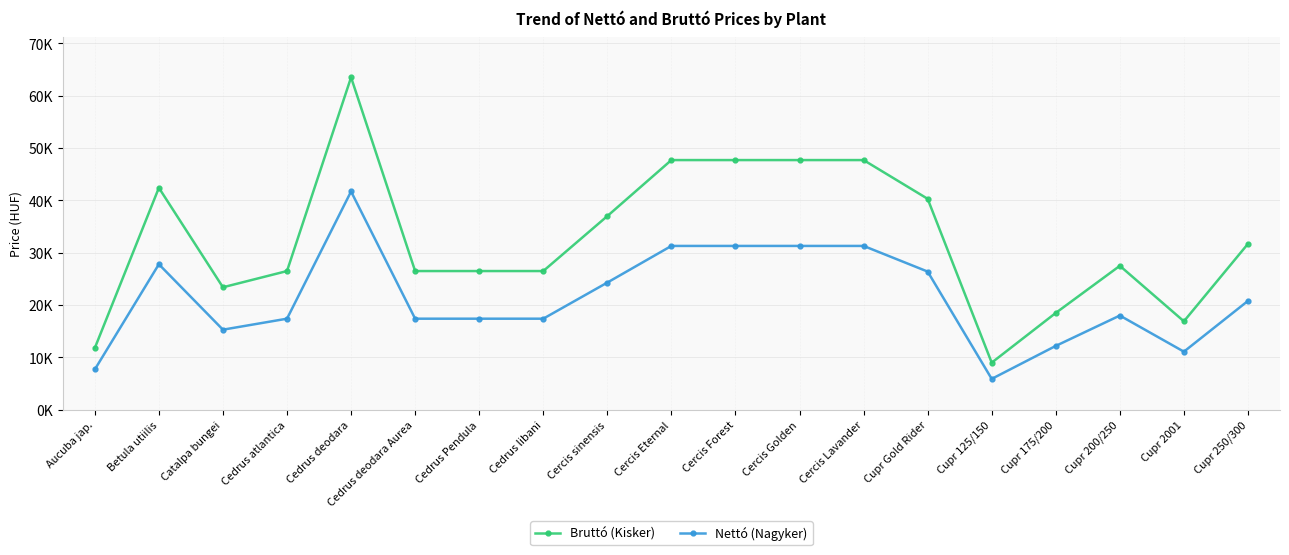

At which label is Nettó (Nagyker) closest to 23800?

Cercis sinensis